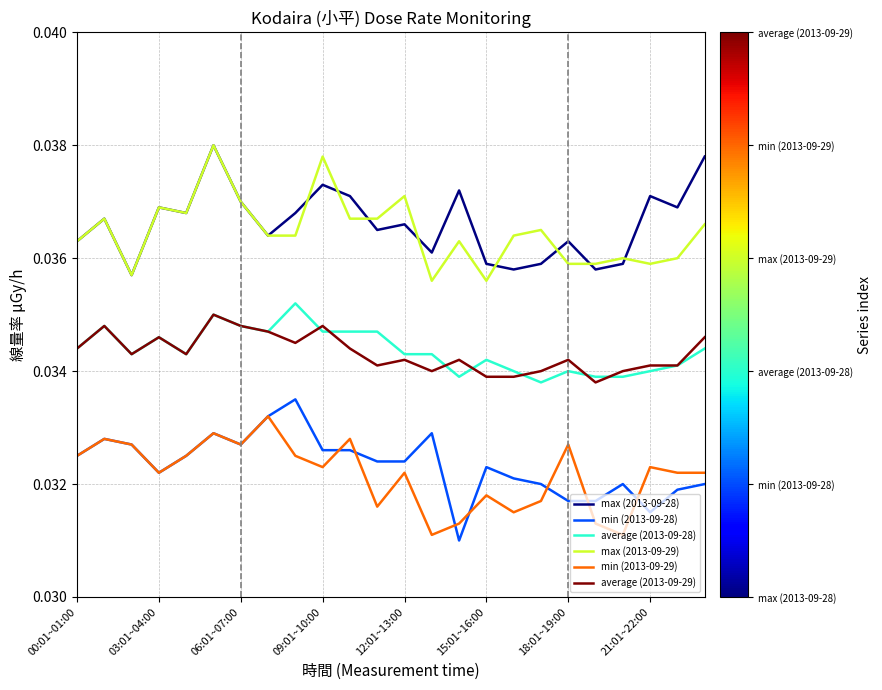

True or false: max (2013-09-29) and min (2013-09-29) cross at least once.

False